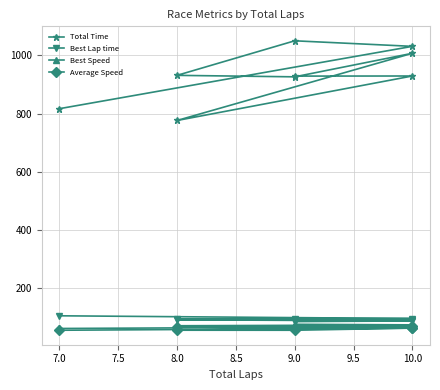

What is the value of the Total Time point at the 4th from the left?

1007.0